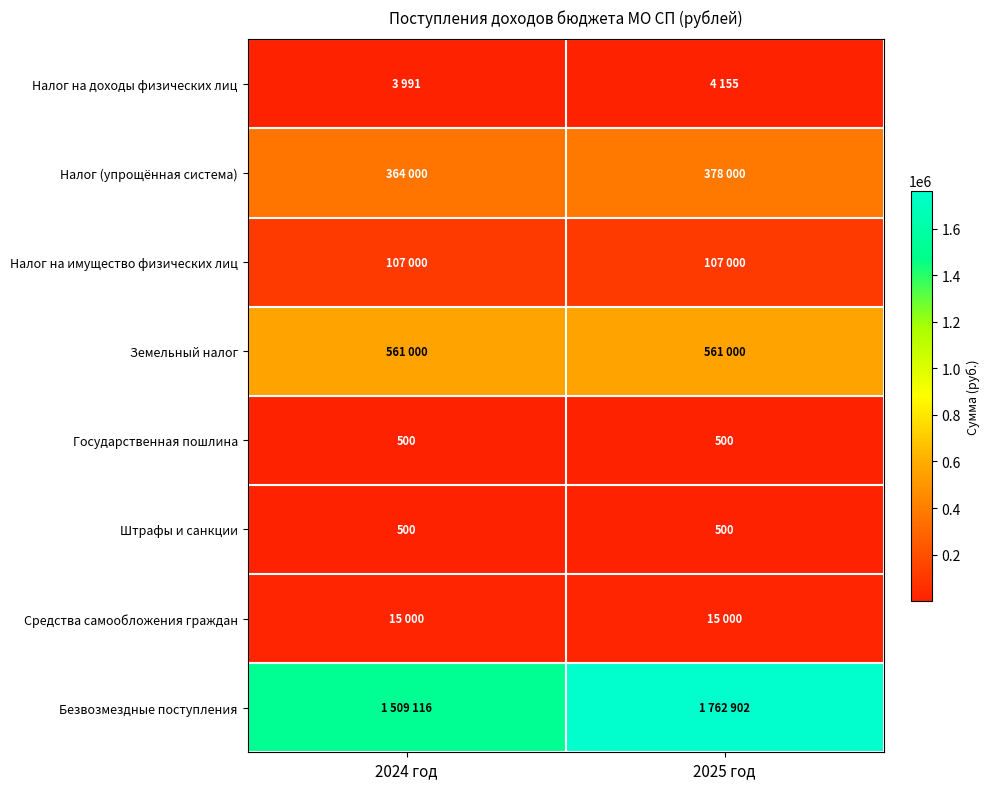

The value of Государственная пошлина at 2025 год is 706. True or false?

False